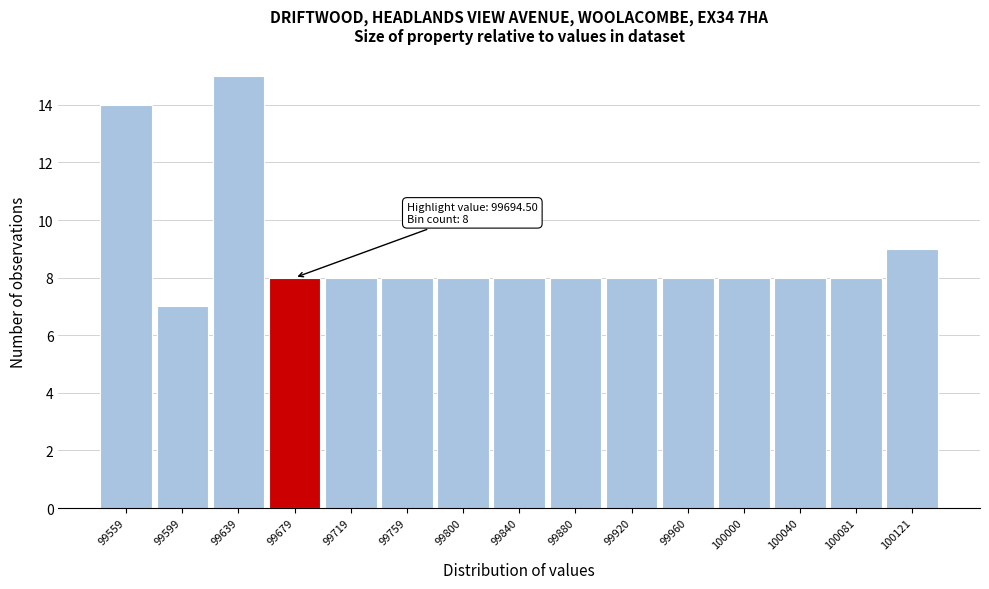

Reading left to right, transcribe all the data shown in this chart.

14	7	15	8	8	8	8	8	8	8	8	8	8	8	9